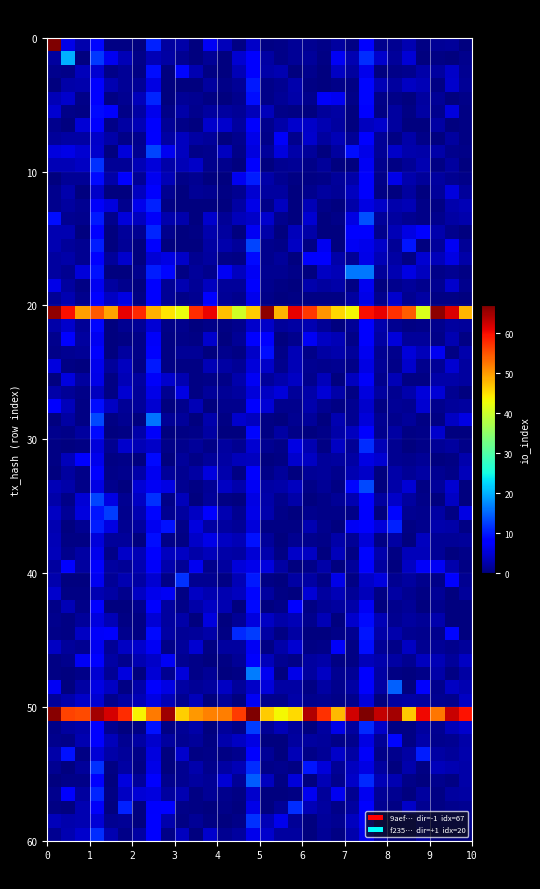

Reading right to left, transcribe all the data shown in this chart.

9aef410b6cea01924da1cea3dd9c718541e7e2f: io_index=67	direction=-1
f235e28969a4b6dca3a30d6f23d7d1969536b9d: io_index=20	direction=1